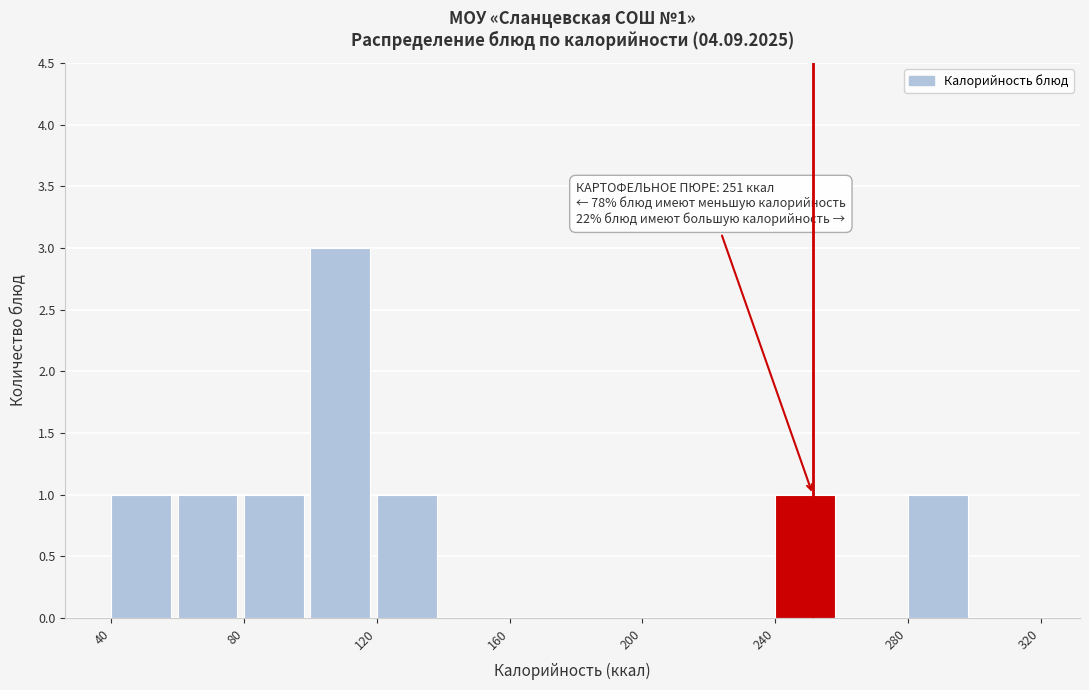

Which range on the x-axis has the tallest bar?

100 to 120